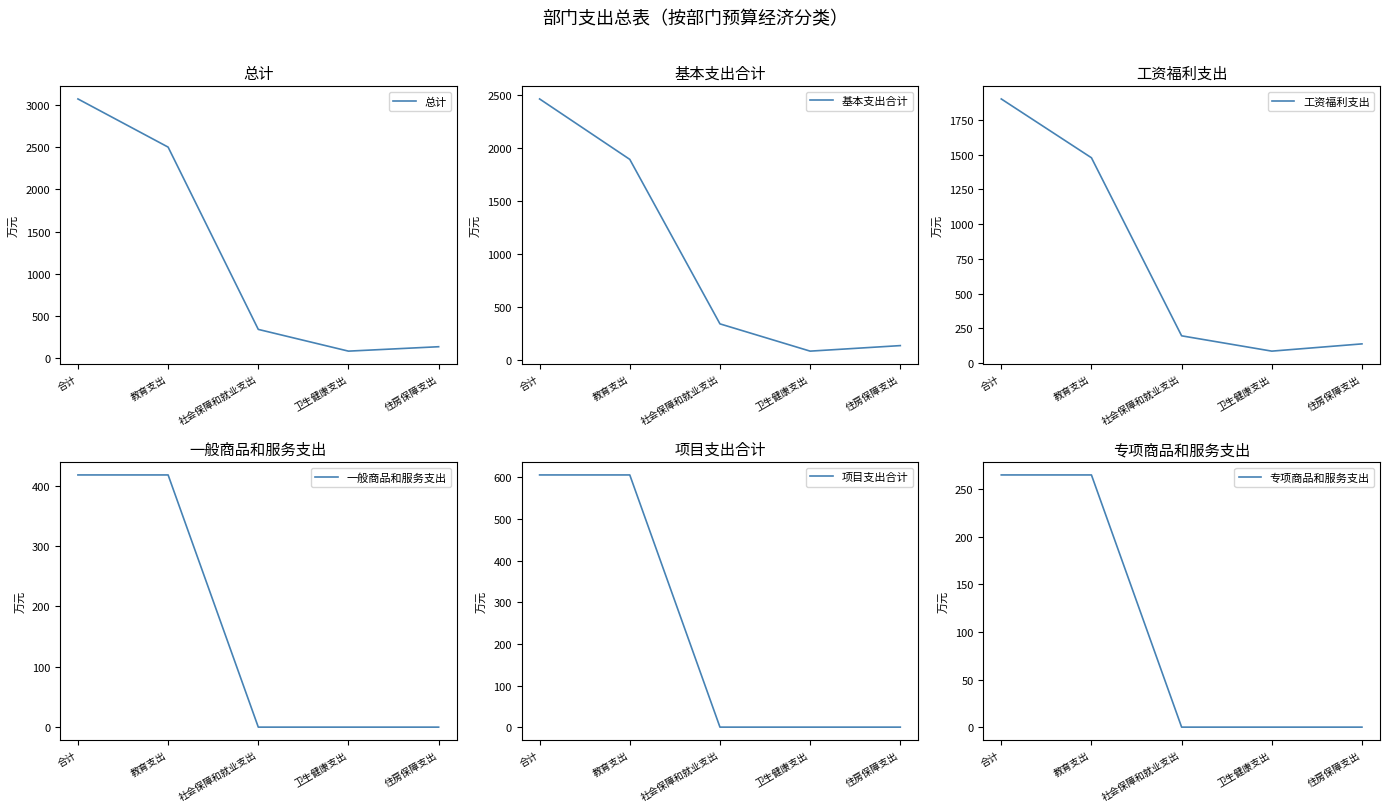

Which category has the lowest value in the 项目支出合计 series?

社会保障和就业支出